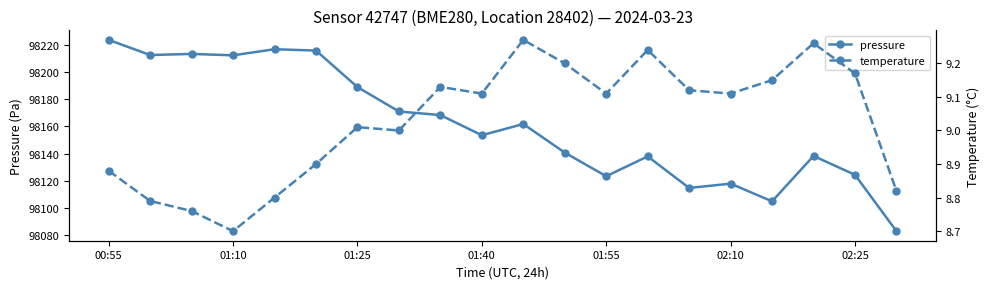

What is the lowest value of the pressure series?

98083.2